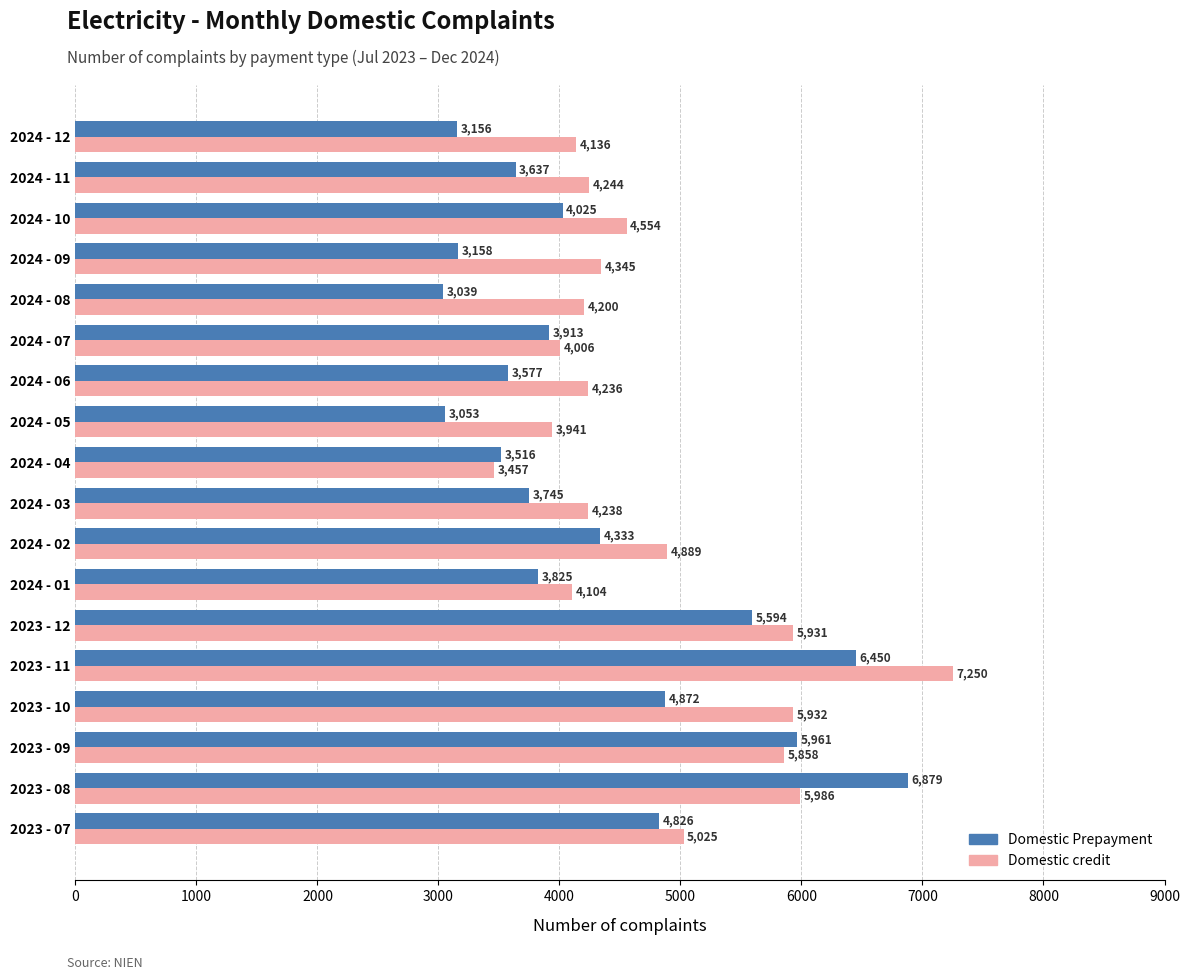

What are all the series names shown in the legend?

Domestic Prepayment, Domestic credit